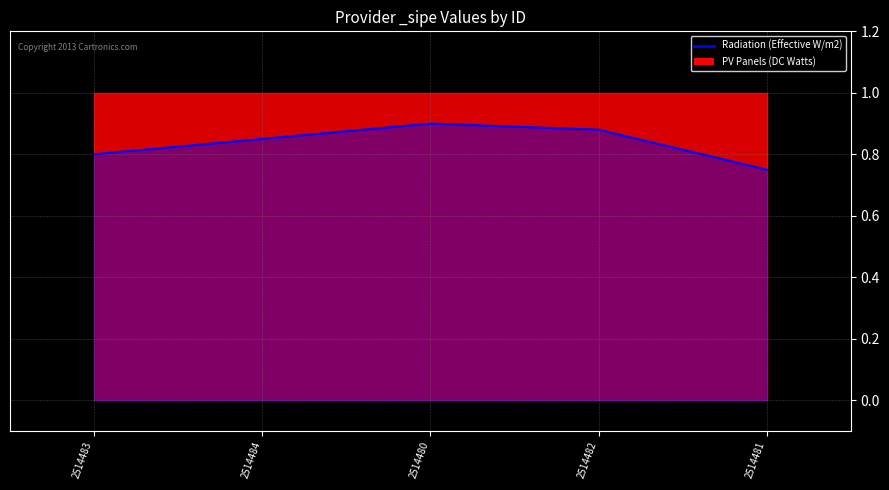

How many values are between 0 and 1?

5